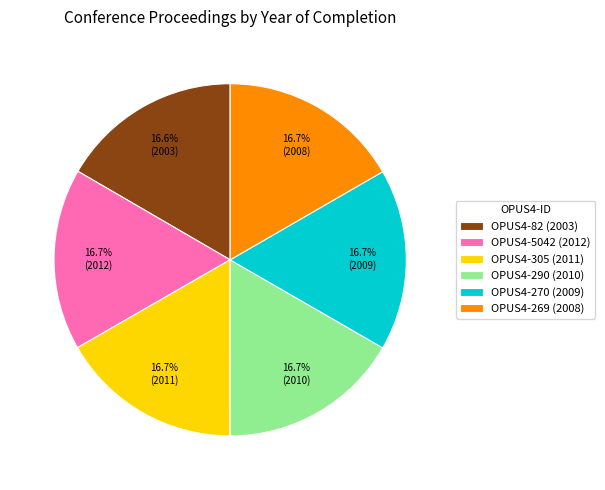

Do OPUS4-82 (2003) and OPUS4-305 (2011) together represent more than half of the pie?

No